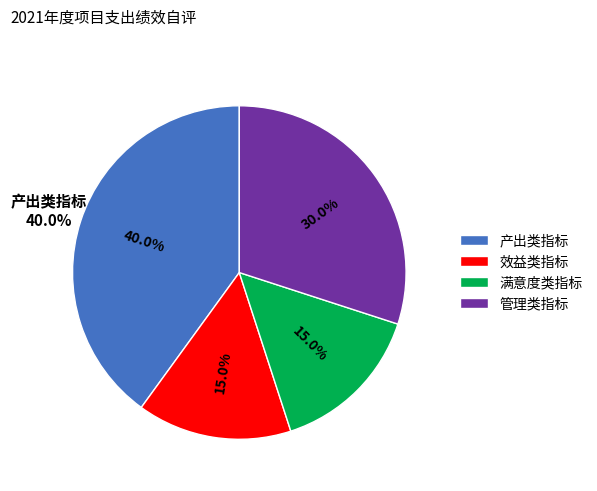

To the nearest percent, what percentage of the pie is 管理类指标?

30%